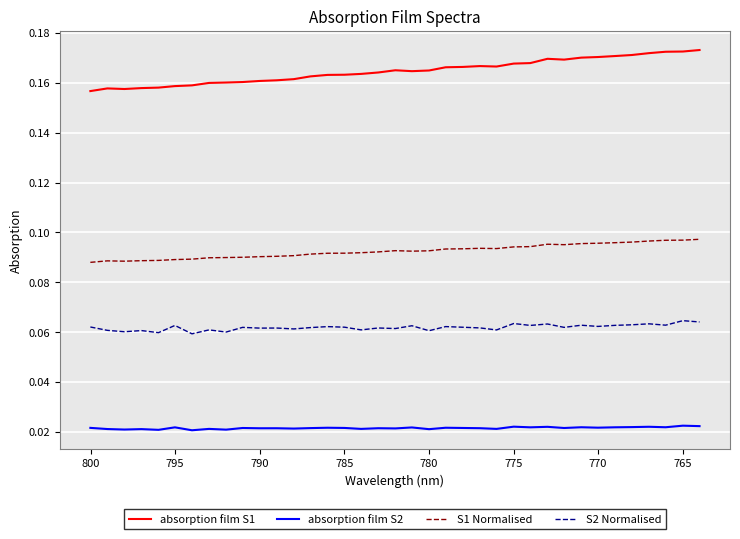

What is the sum of all absorption film S2 values?

0.8